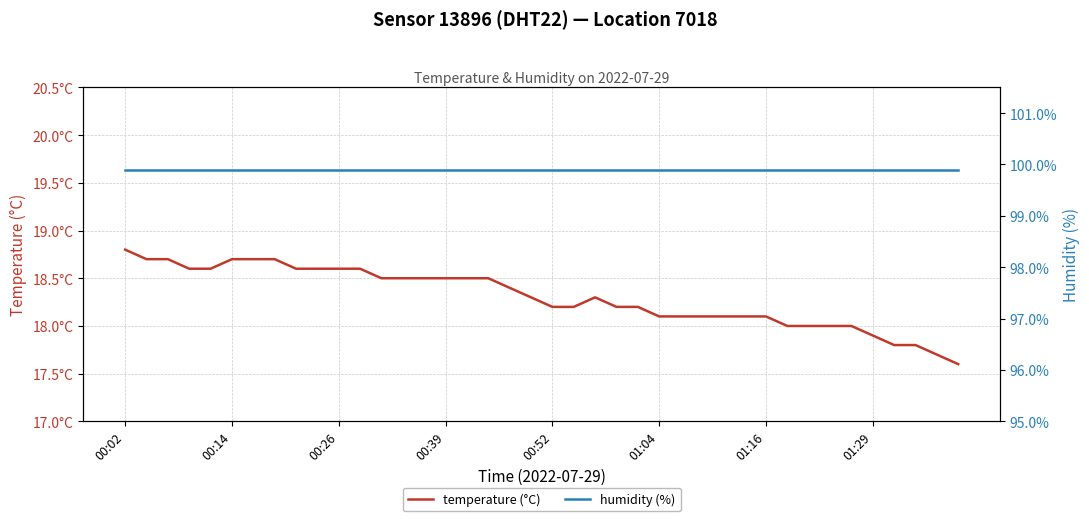

Rank the categories by temperature (°C) value from lowest to highest.

39, 38, 36, 37, 35, 31, 32, 33, 34, 25, 26, 27, 28, 29, 30, 20, 21, 23, 24, 19, 22, 18, 12, 13, 14, 15, 16, 17, 00:39, 00:52, 8, 9, 10, 11, 00:14, 00:26, 01:04, 01:16, 01:29, 00:02